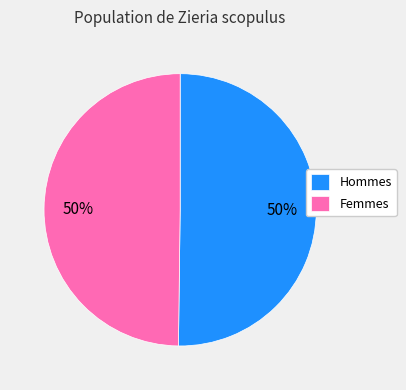

The Hommes slice represents 50% of the pie. True or false?

True